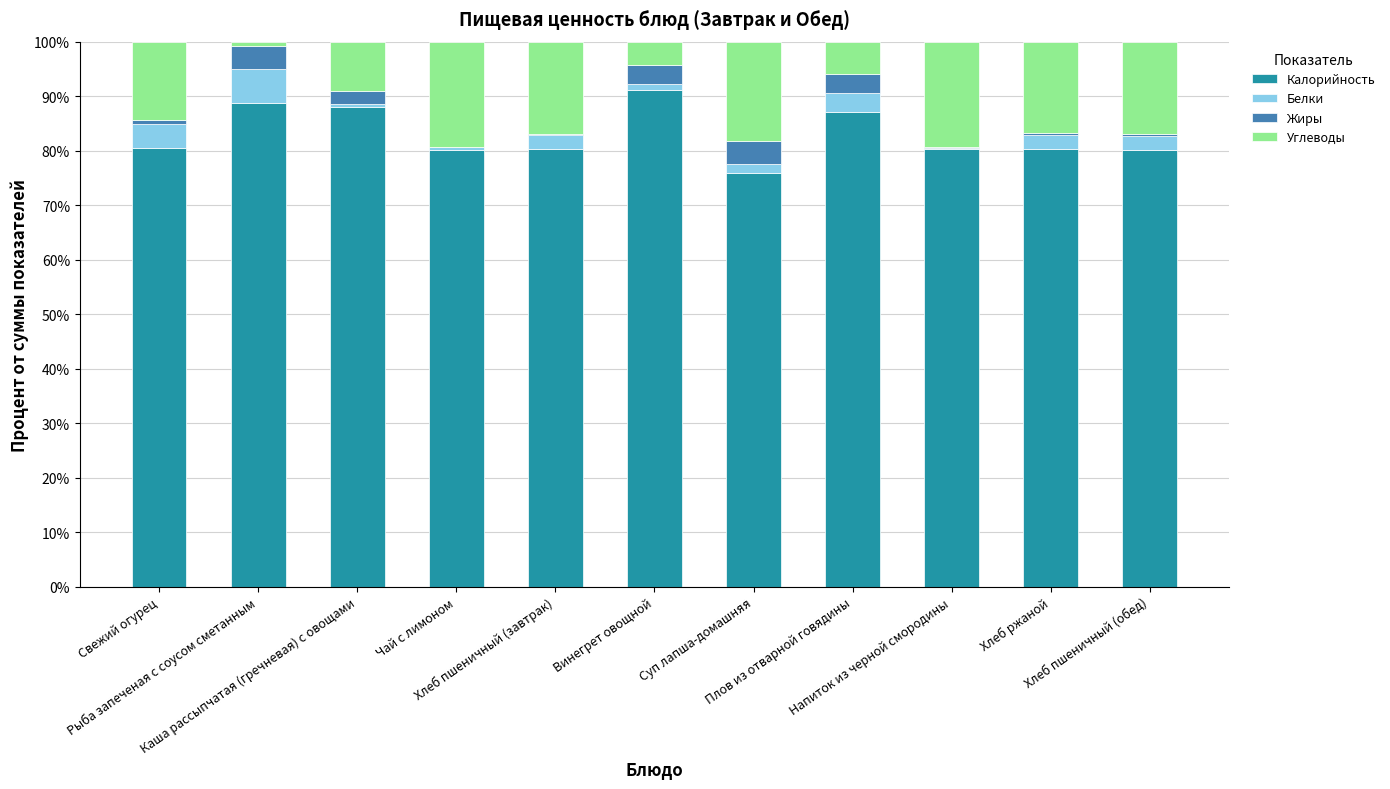

What is the sum of all Калорийность values?

912.4